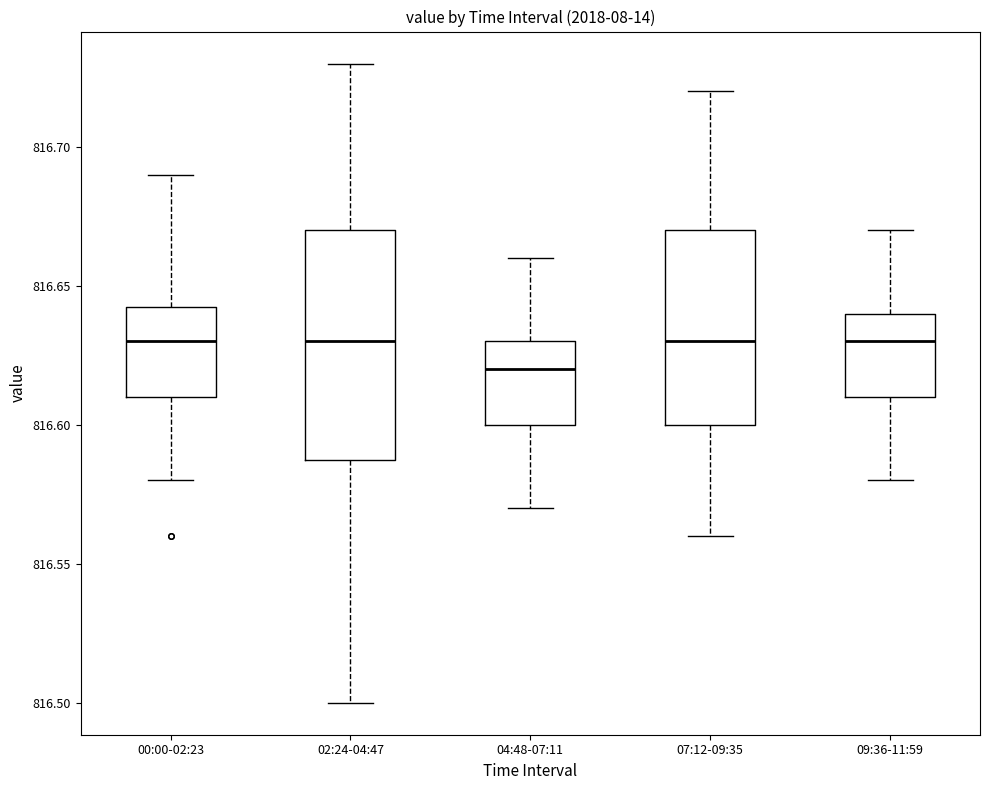

Reading left to right, read every box against the y-axis: the position of its median line, the range the box covers, and the ends of its whiskers. The values are not printed on the chart, so give them approximately, as read against the axis.

00:00-02:23: median 816.630, box 816.610 to 816.645, whiskers 816.580 to 816.690
02:24-04:47: median 816.630, box 816.590 to 816.670, whiskers 816.500 to 816.730
04:48-07:11: median 816.620, box 816.600 to 816.630, whiskers 816.570 to 816.660
07:12-09:35: median 816.630, box 816.600 to 816.670, whiskers 816.560 to 816.720
09:36-11:59: median 816.630, box 816.610 to 816.640, whiskers 816.580 to 816.670